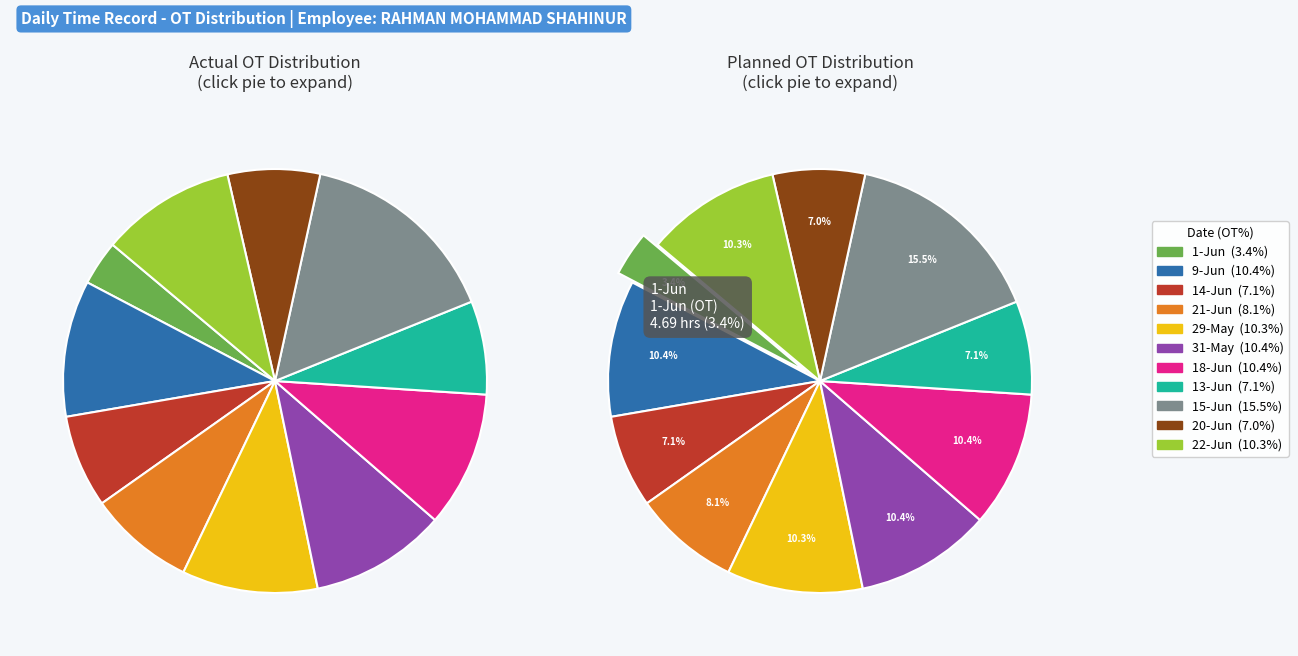

Is there a majority slice in this chart?

No